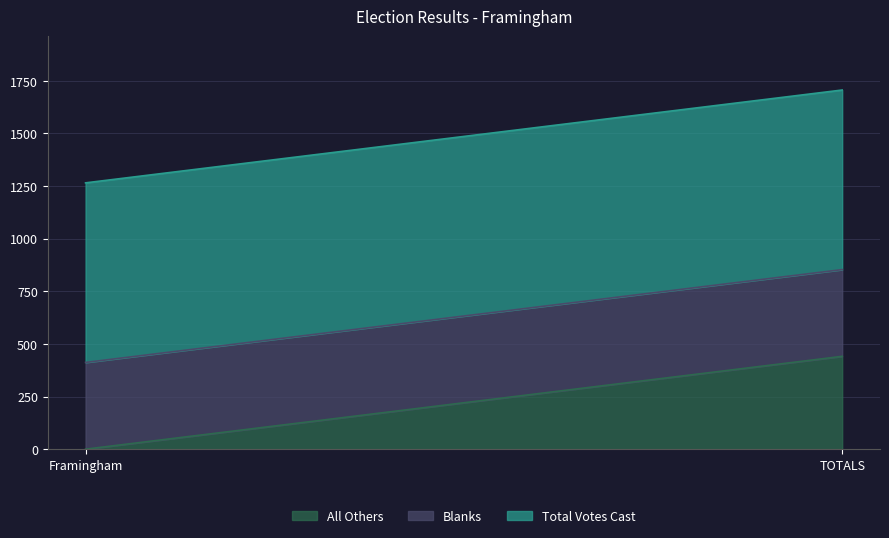

Which series has the widest spread of values?

All Others